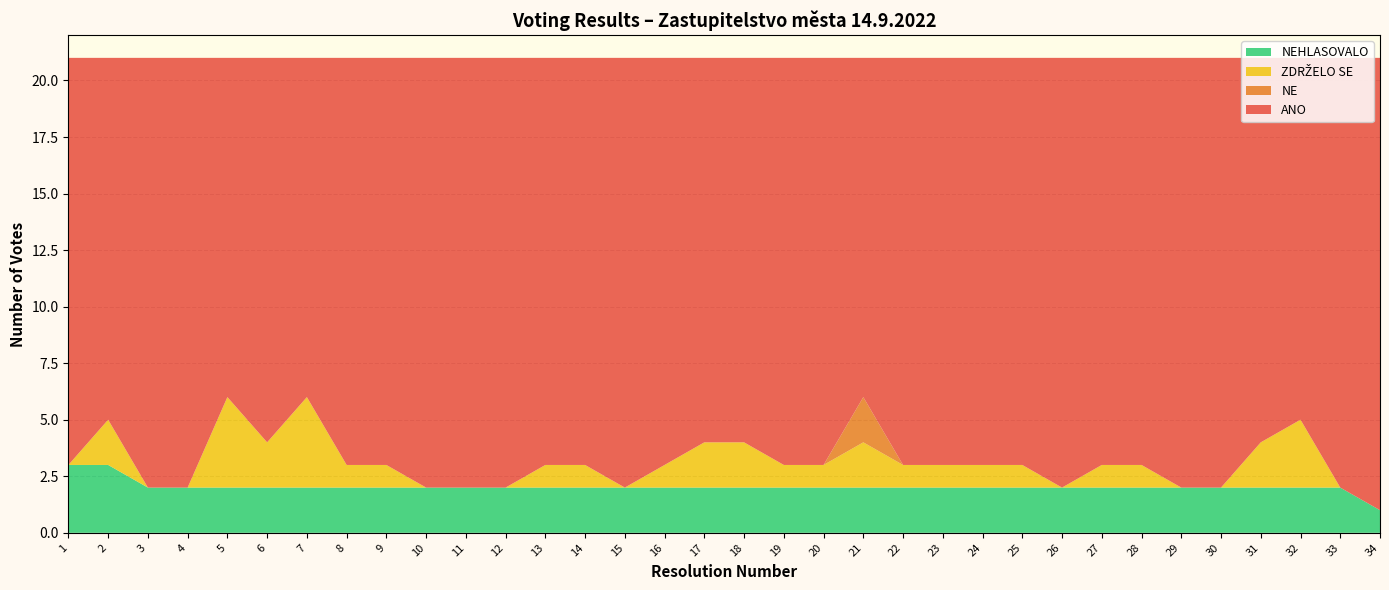

Reading left to right, what are all the values shown in this chart?

ANO: 1=18	2=16	3=19	4=19	5=15	6=17	7=15	8=18	9=18	10=19	11=19	12=19	13=18	14=18	15=19	16=18	17=17	18=17	19=18	20=18	21=15	22=18	23=18	24=18	25=18	26=19	27=18	28=18	29=19	30=19	31=17	32=16	33=19	34=20
NE: 1=0	2=0	3=0	4=0	5=0	6=0	7=0	8=0	9=0	10=0	11=0	12=0	13=0	14=0	15=0	16=0	17=0	18=0	19=0	20=0	21=2	22=0	23=0	24=0	25=0	26=0	27=0	28=0	29=0	30=0	31=0	32=0	33=0	34=0
ZDRZELO SE: 1=0	2=2	3=0	4=0	5=4	6=2	7=4	8=1	9=1	10=0	11=0	12=0	13=1	14=1	15=0	16=1	17=2	18=2	19=1	20=1	21=2	22=1	23=1	24=1	25=1	26=0	27=1	28=1	29=0	30=0	31=2	32=3	33=0	34=0
NEHLASOVALO: 1=3	2=3	3=2	4=2	5=2	6=2	7=2	8=2	9=2	10=2	11=2	12=2	13=2	14=2	15=2	16=2	17=2	18=2	19=2	20=2	21=2	22=2	23=2	24=2	25=2	26=2	27=2	28=2	29=2	30=2	31=2	32=2	33=2	34=1